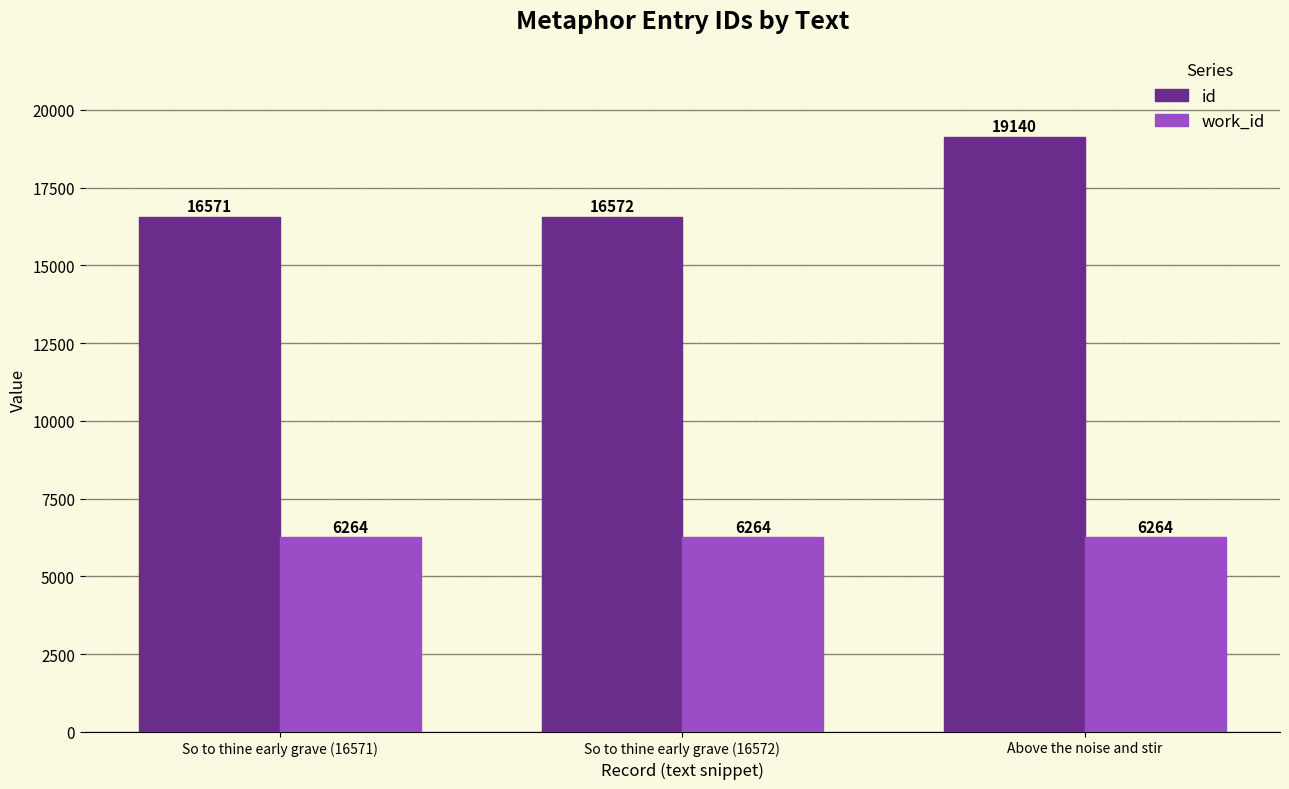

What is the maximum value for work_id?

6264